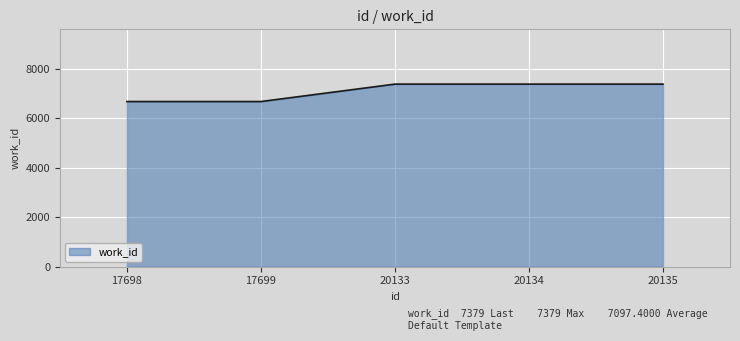

What is the smallest value displayed?

6675